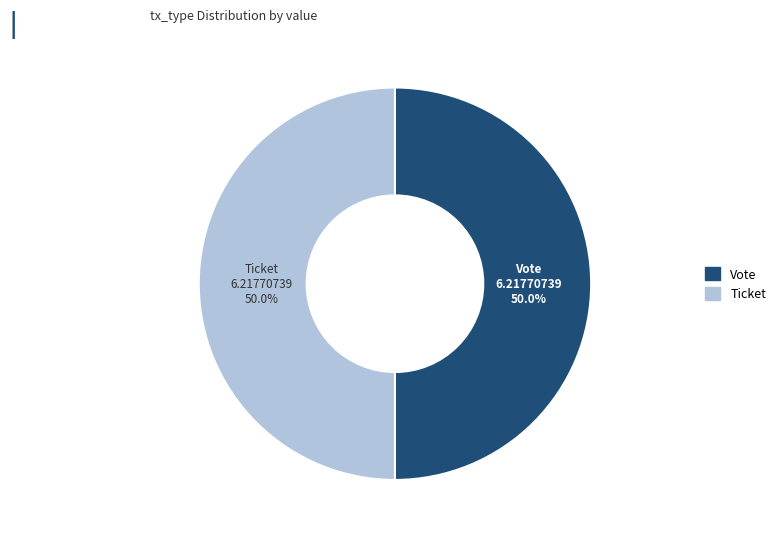

To the nearest percent, what is the average slice percentage?

50%